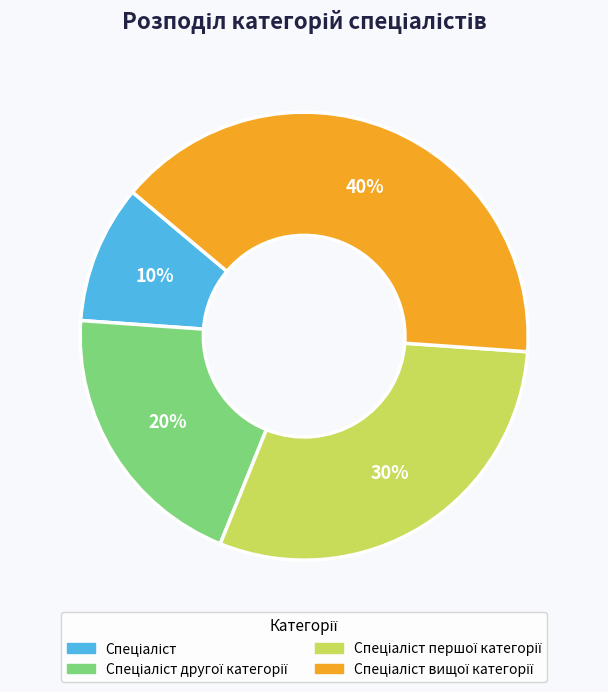

Does any single category account for the majority?

No